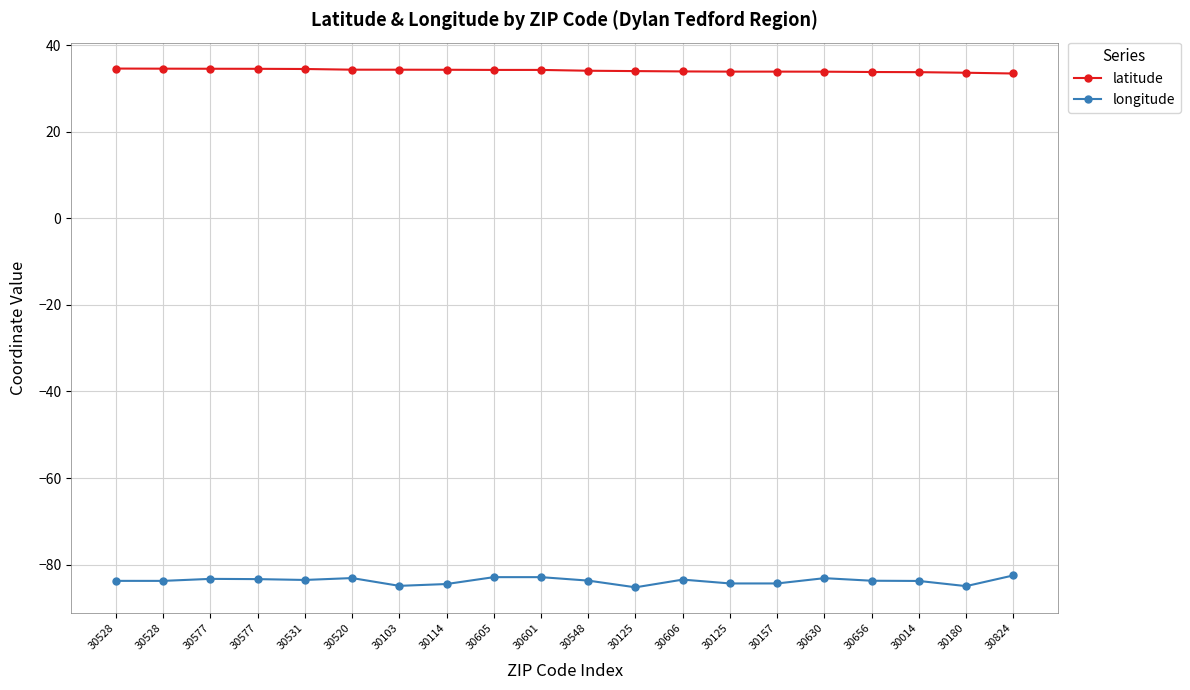

Which series has the largest total across all categories?

latitude